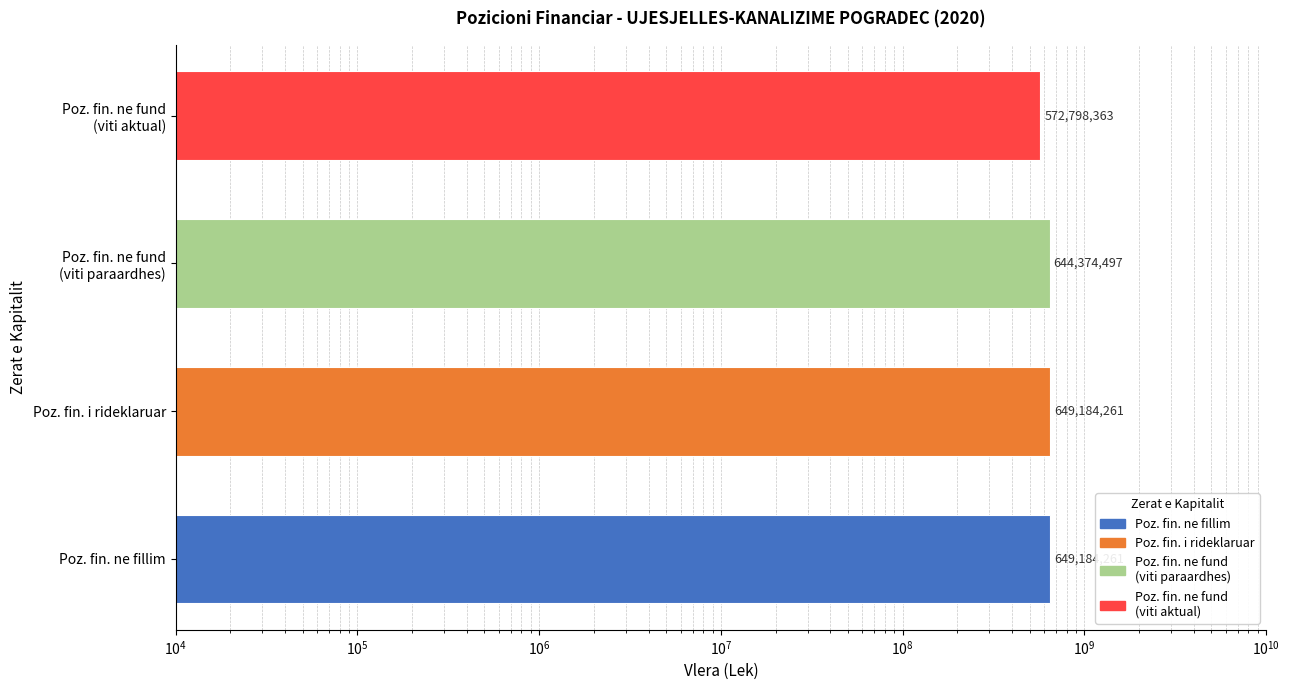

What is the approximate value at Poz. fin. i rideklaruar, to the nearest 100?

649184300